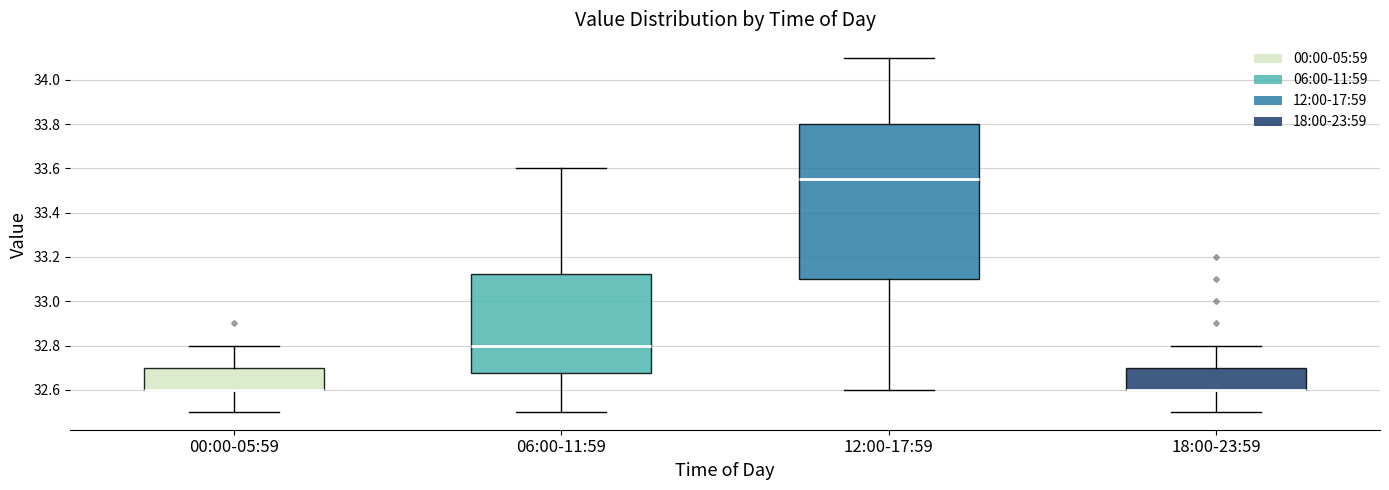

Reading left to right, transcribe this box plot: for each box, give where its median line is, the range the box spans, and where its two whiskers end, as read against the y-axis. The values are not printed on the chart, so give them approximately, as read against the axis.

00:00-05:59: median 32.60 (drawn on the box's lower edge), box 32.60 to 32.70, whiskers 32.50 to 32.80
06:00-11:59: median 32.80, box 32.68 to 33.12, whiskers 32.50 to 33.60
12:00-17:59: median 33.56, box 33.10 to 33.80, whiskers 32.60 to 34.10
18:00-23:59: median 32.60 (drawn on the box's lower edge), box 32.60 to 32.70, whiskers 32.50 to 32.80